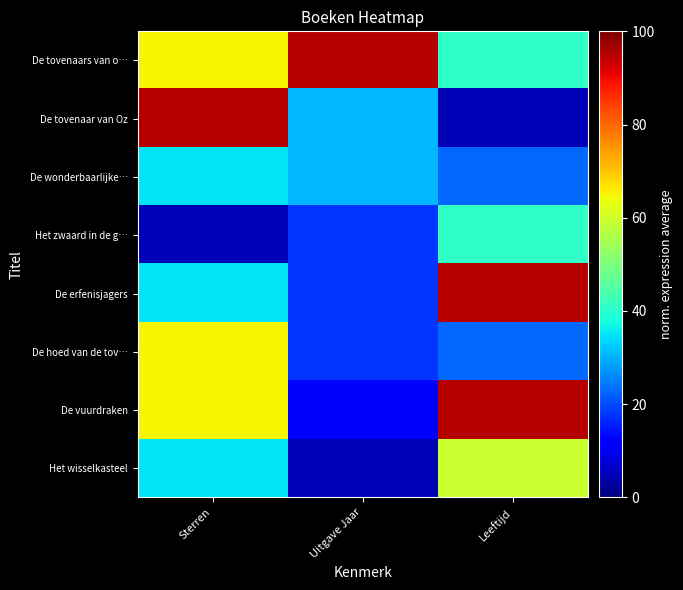

What is the difference between the highest and lowest values at Sterren?

90.0